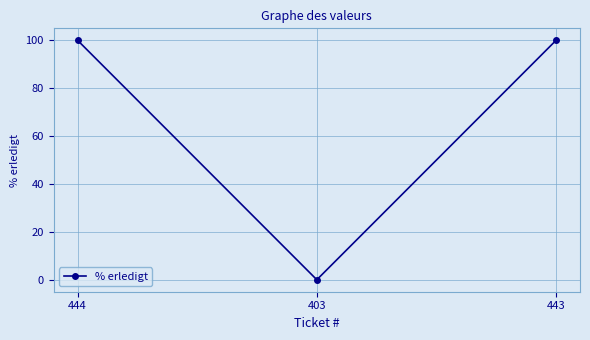

Is it true that the value at 444 is 145?

False